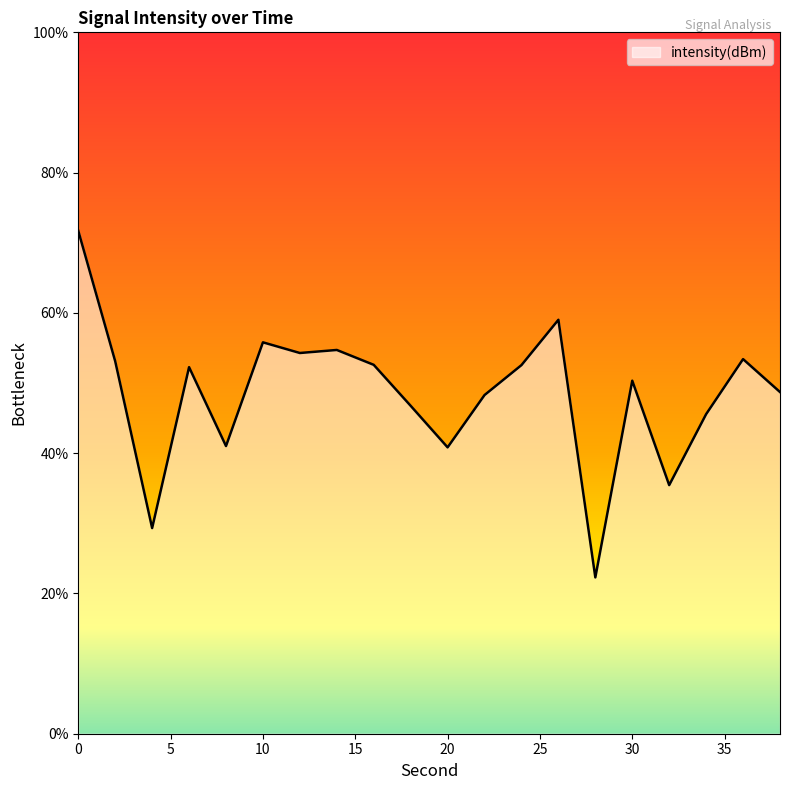

What is the maximum value shown in the chart?

71.7